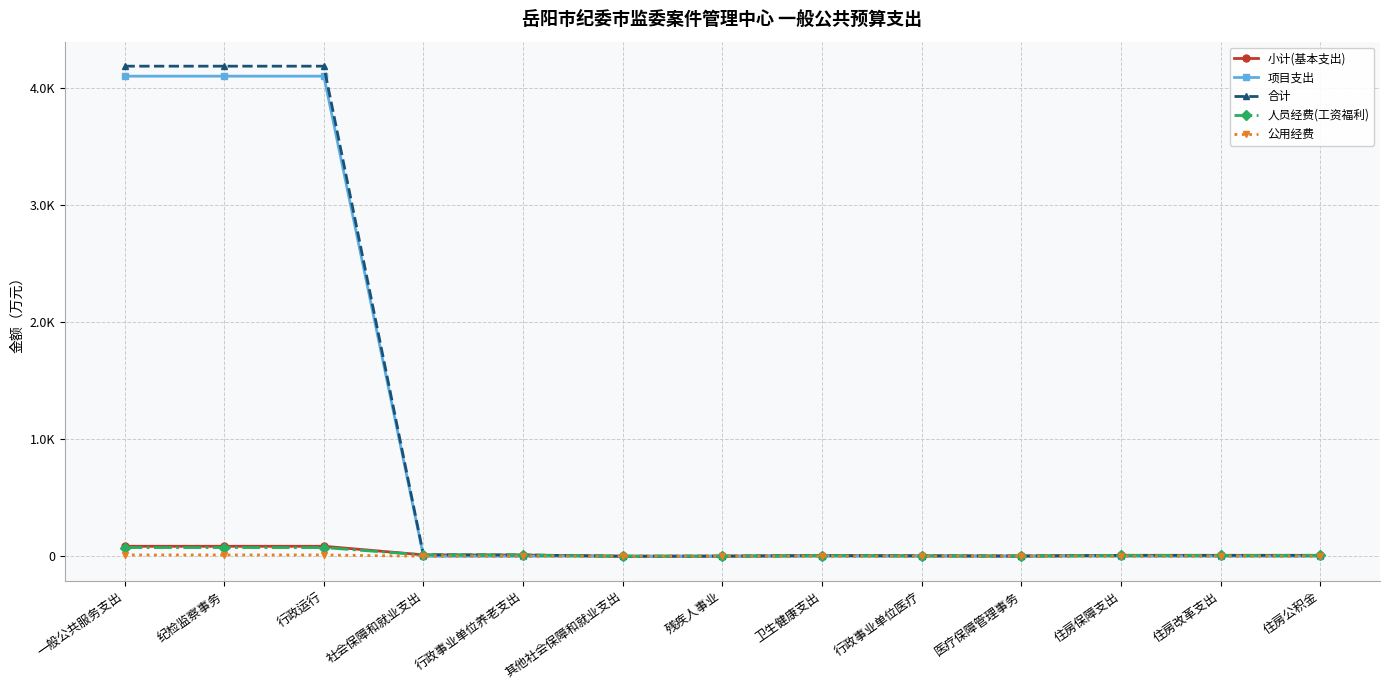

What are all the series names shown in the legend?

小计(基本支出), 项目支出, 合计, 人员经费(工资福利), 公用经费